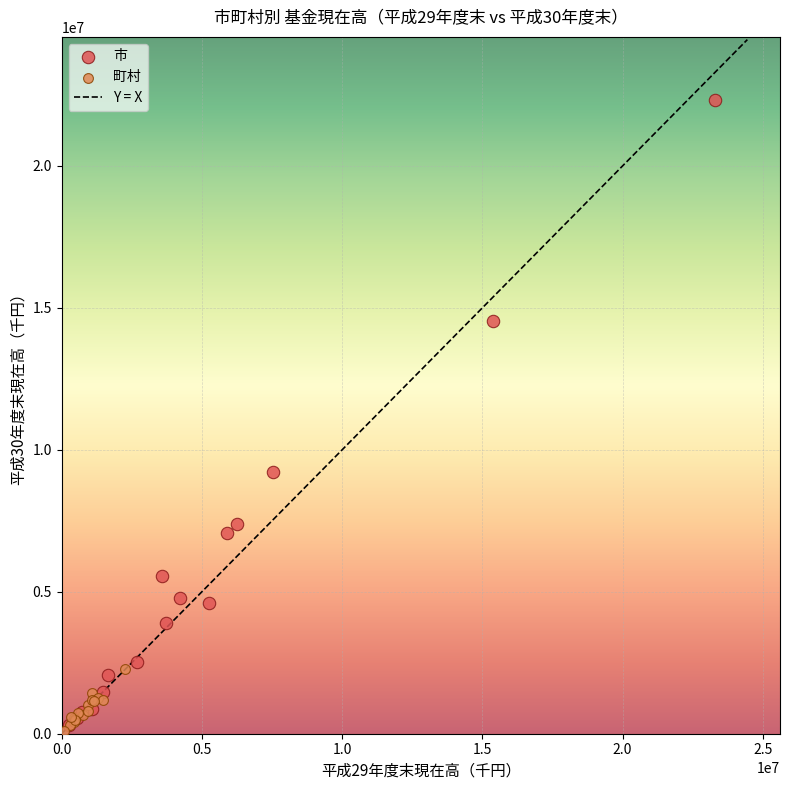

Which series has the widest spread of Y values?

市